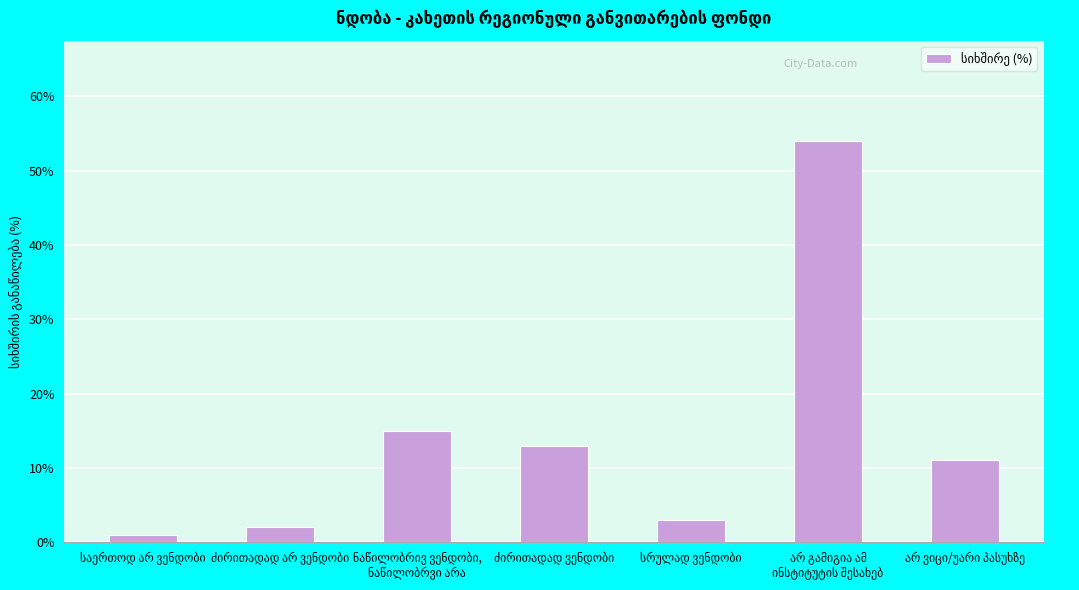

What is the value of the 4th bar from the left?

13